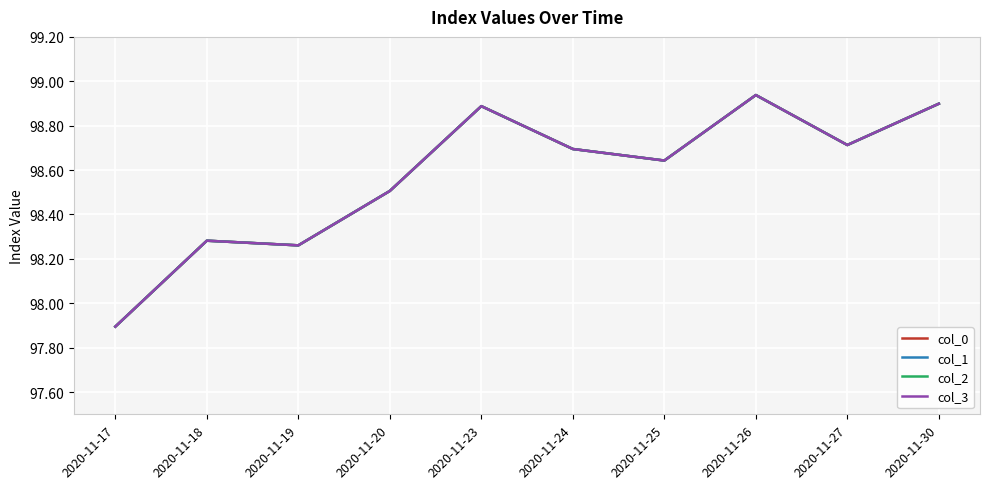

Does the chart display data point markers on the line(s)?

No